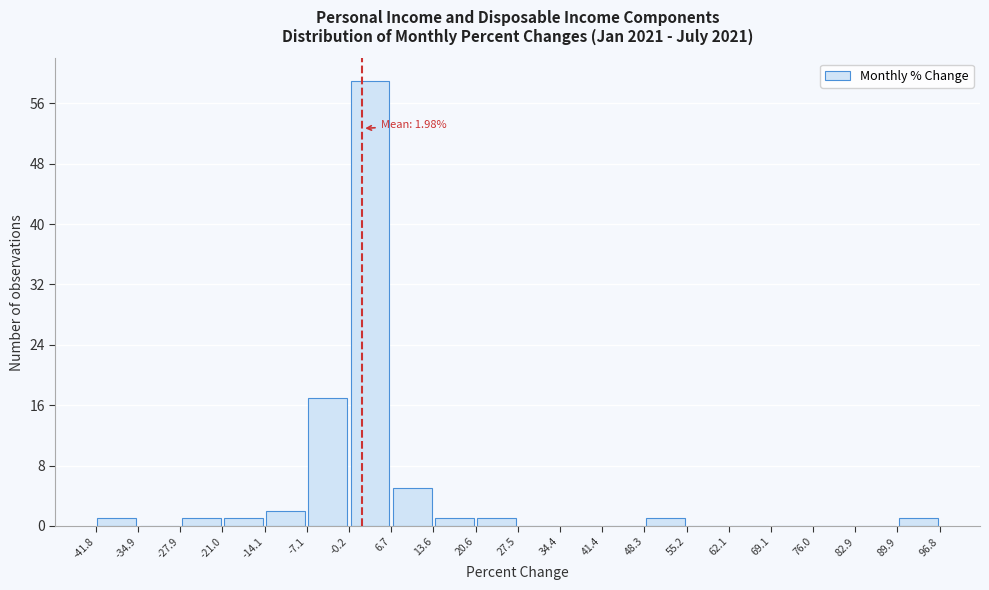

Which range on the x-axis has the tallest bar?

-0.2 to 6.7